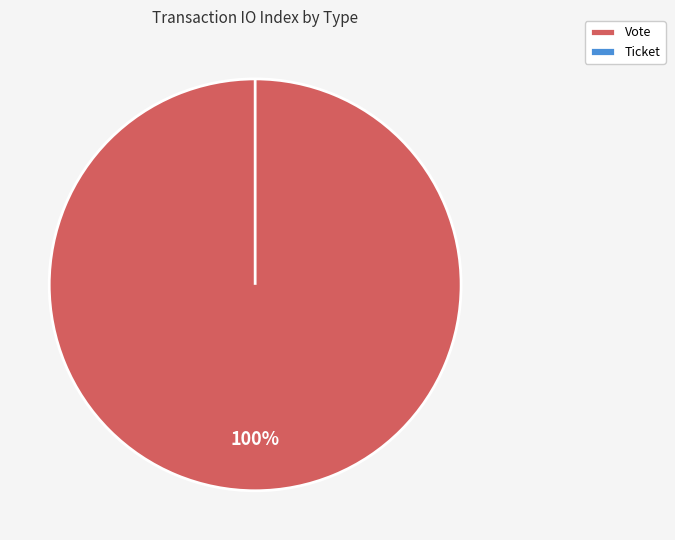

Does any single category account for the majority?

Yes